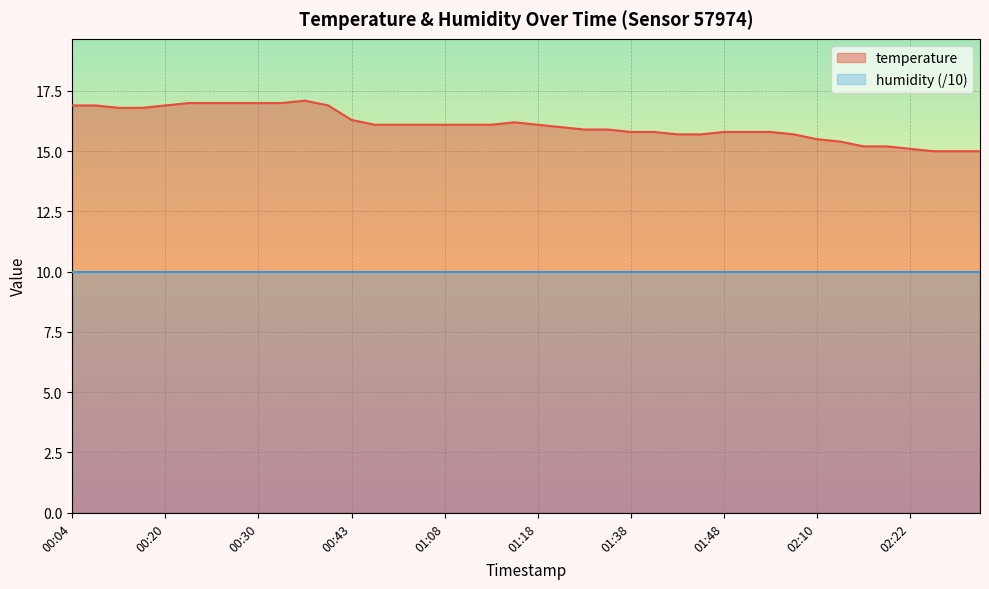

What is the change in value from 00:04 to 00:49?

-0.8